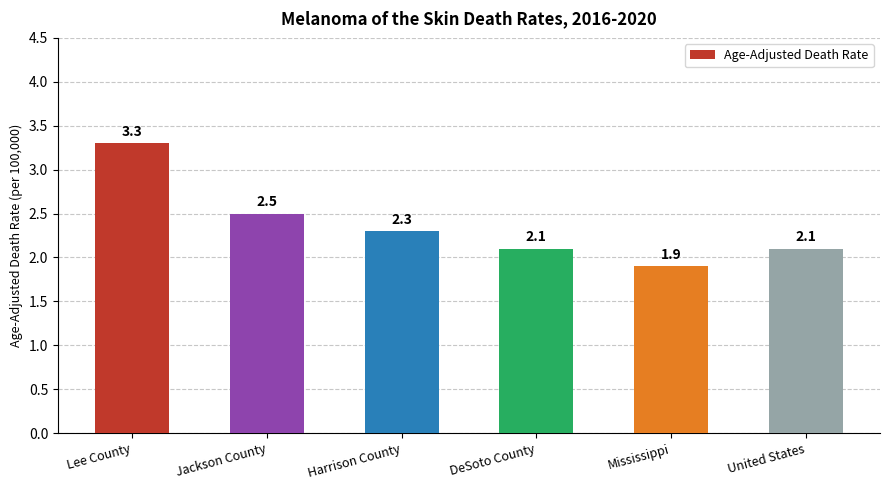

The value at Lee County is 1.3. True or false?

False